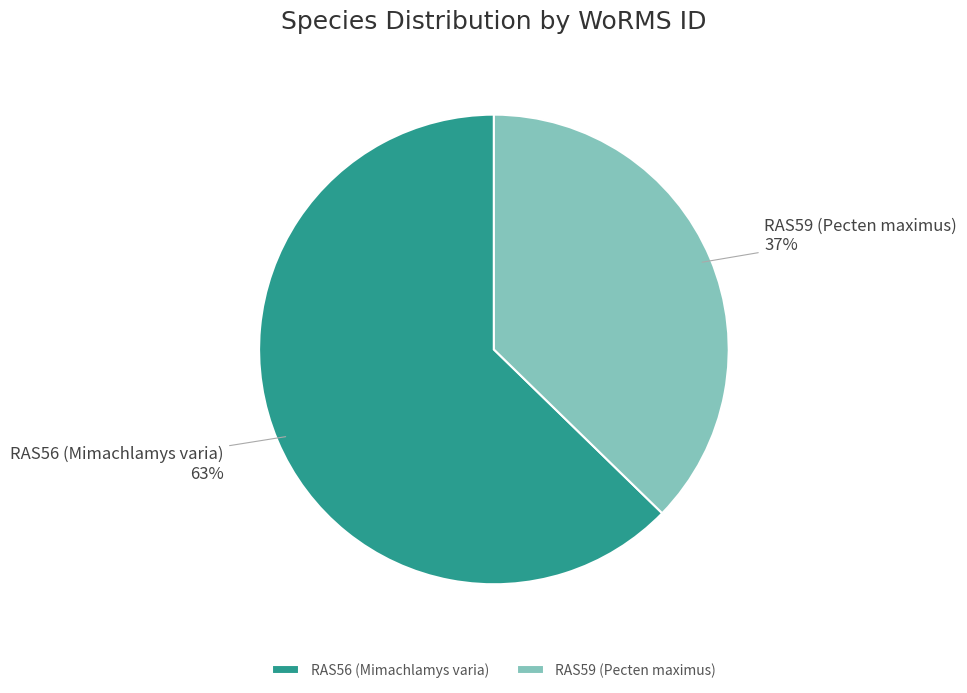

Rank the categories by value from highest to lowest.

RAS56 (Mimachlamys varia), RAS59 (Pecten maximus)